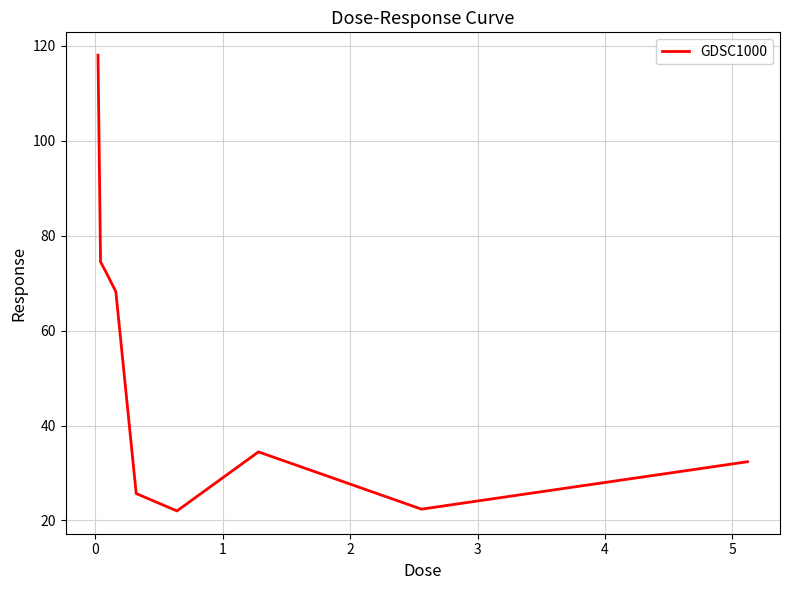

What is the minimum value shown in the chart?

22.0